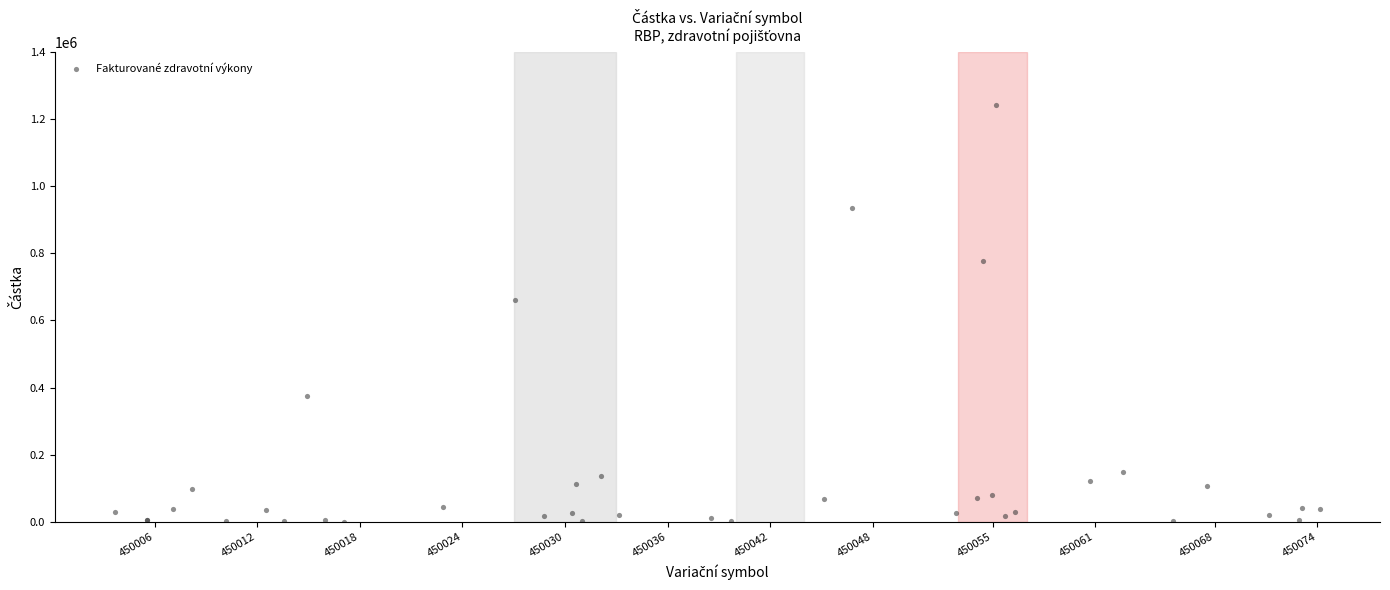

What Y value in the scatter plot is closest to 620661?

662346.5